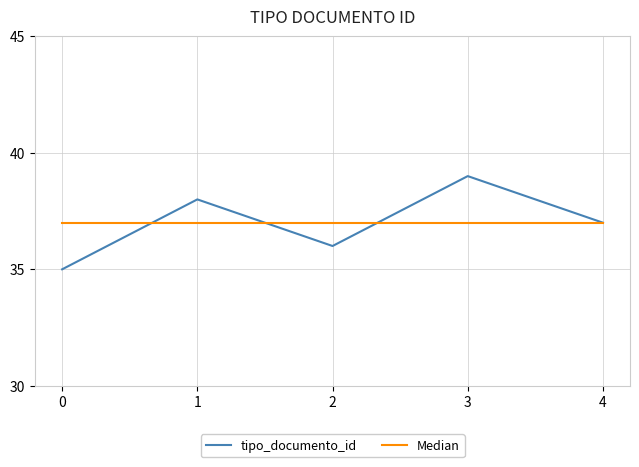

How many values are between 36 and 38?

3